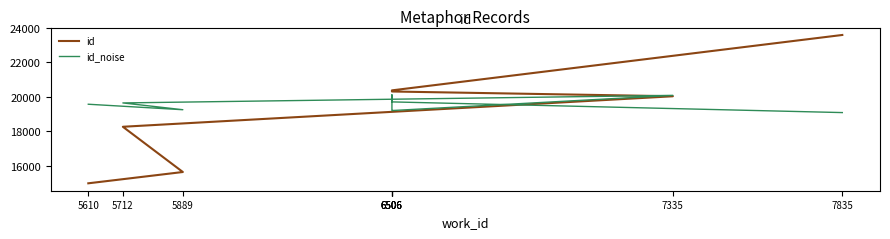

Reading left to right, list all the values displayed in this chart.

id: 5610=14986.0	5889=15640.0	5712=18259.0	7335=20025.0	6506=20301.0	6506=20326.0	6506=20365.0	6506=20366.0	7835=23573.0
id_noise: 5610=19563.4	5889=19245.9	5712=19638.8	7335=20076.5	6506=19197.9	6506=19197.9	6506=20104.6	6506=19698.7	7835=19080.3